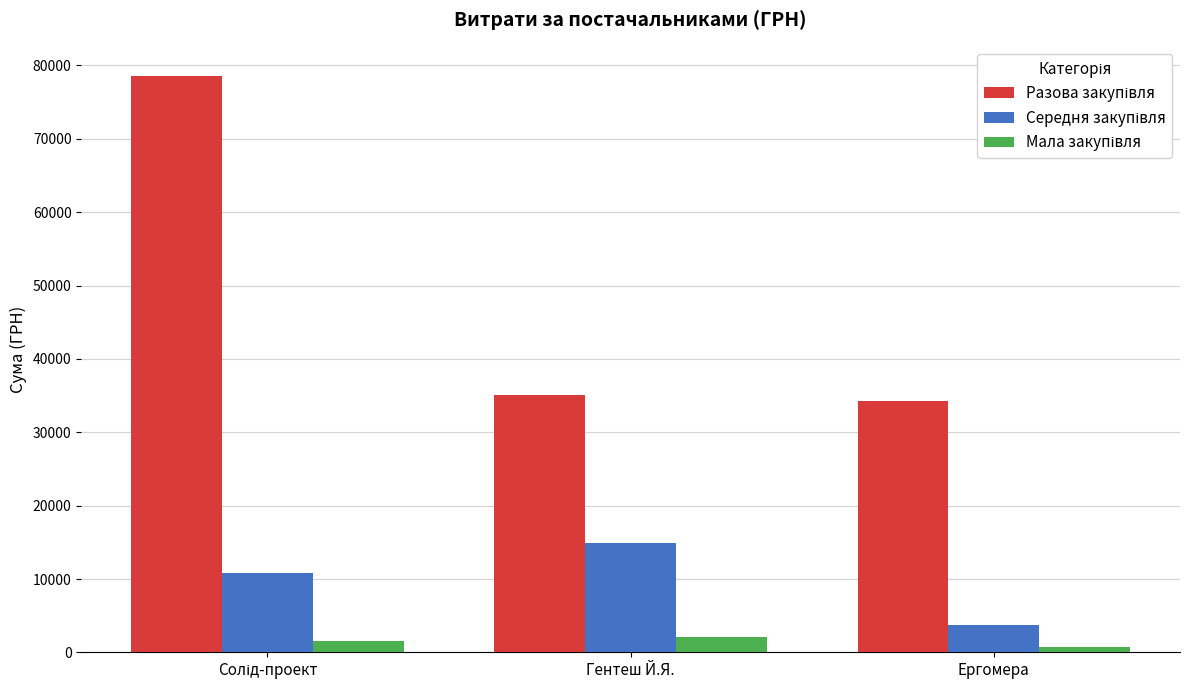

At how many categories does at least one series exceed 30539?

3